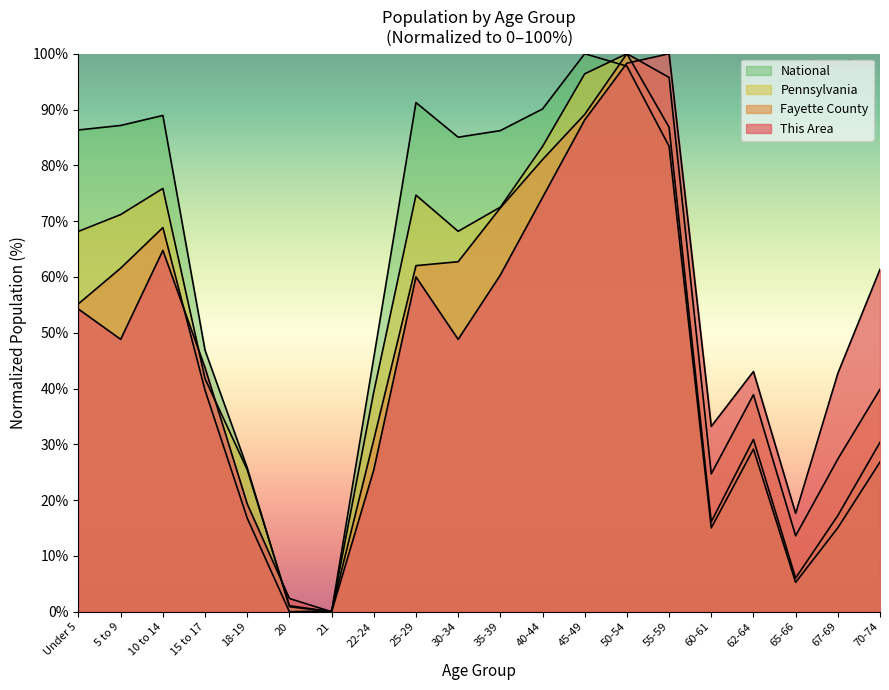

How many values in Fayette County are above zero?

19